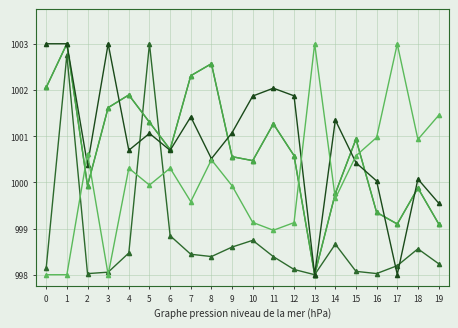

Does the chart have visible grid lines?

Yes